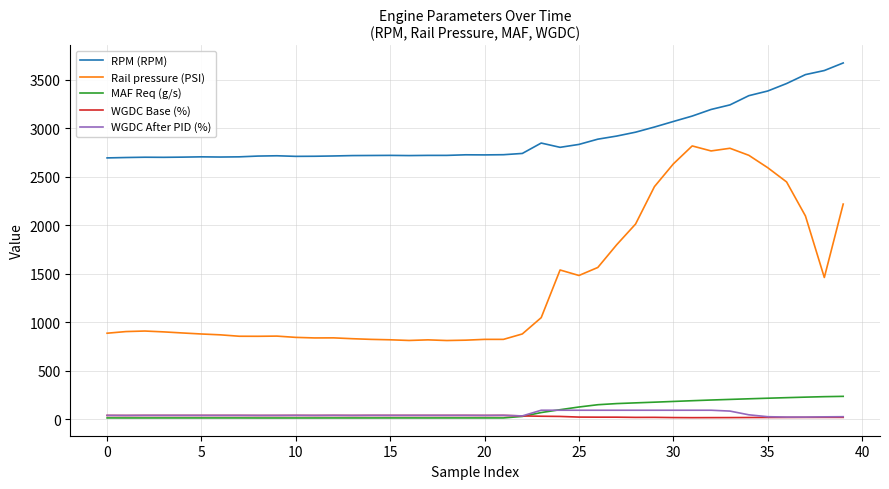

True or false: MAF Req (g/s) and RPM (RPM) intersect in this chart.

False